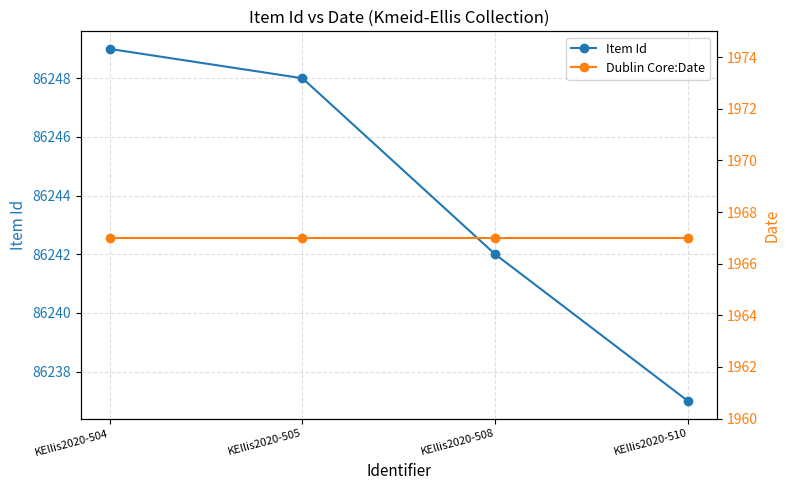

List the labels in order of Item Id value, smallest first.

KEllis2020-510, KEllis2020-508, KEllis2020-505, KEllis2020-504